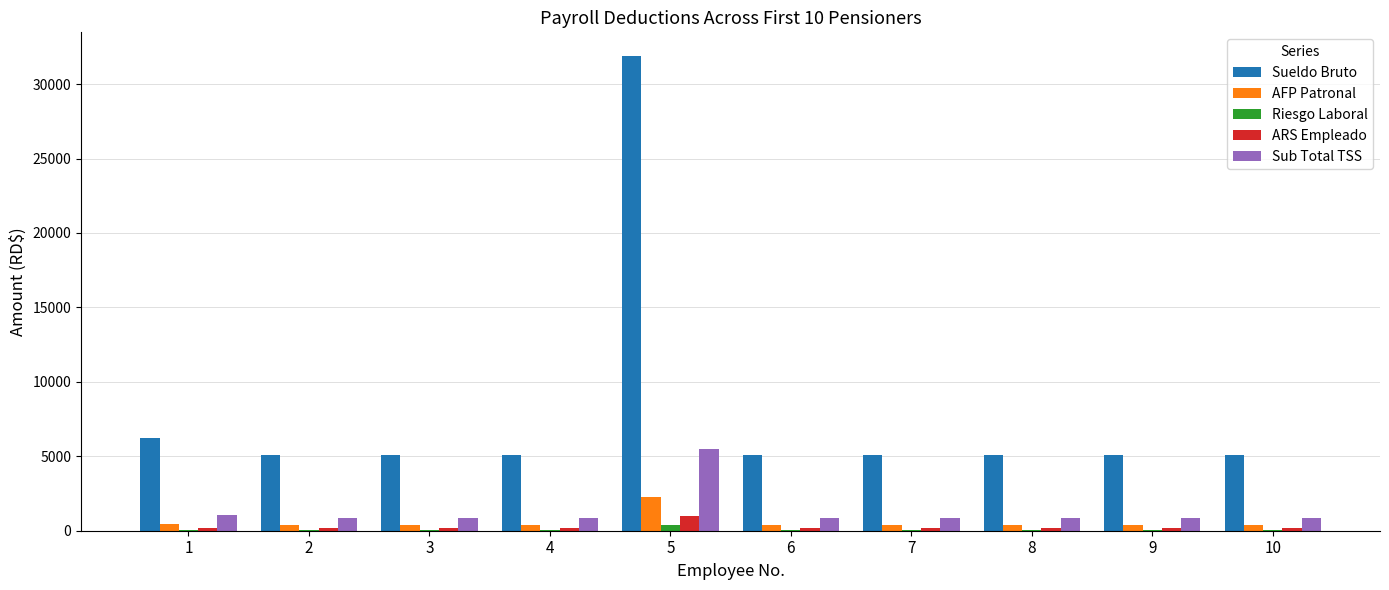

At which category is the sum across all series the highest?

5